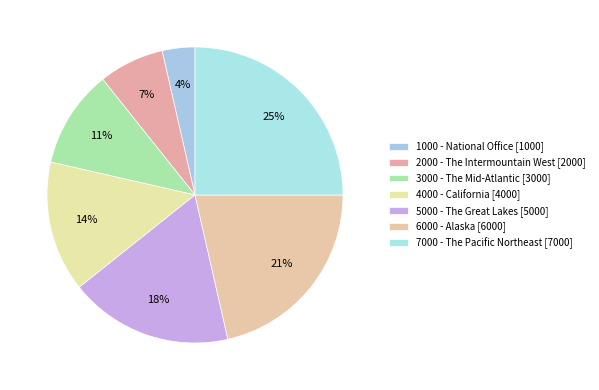

Count the number of slices in the pie.

7